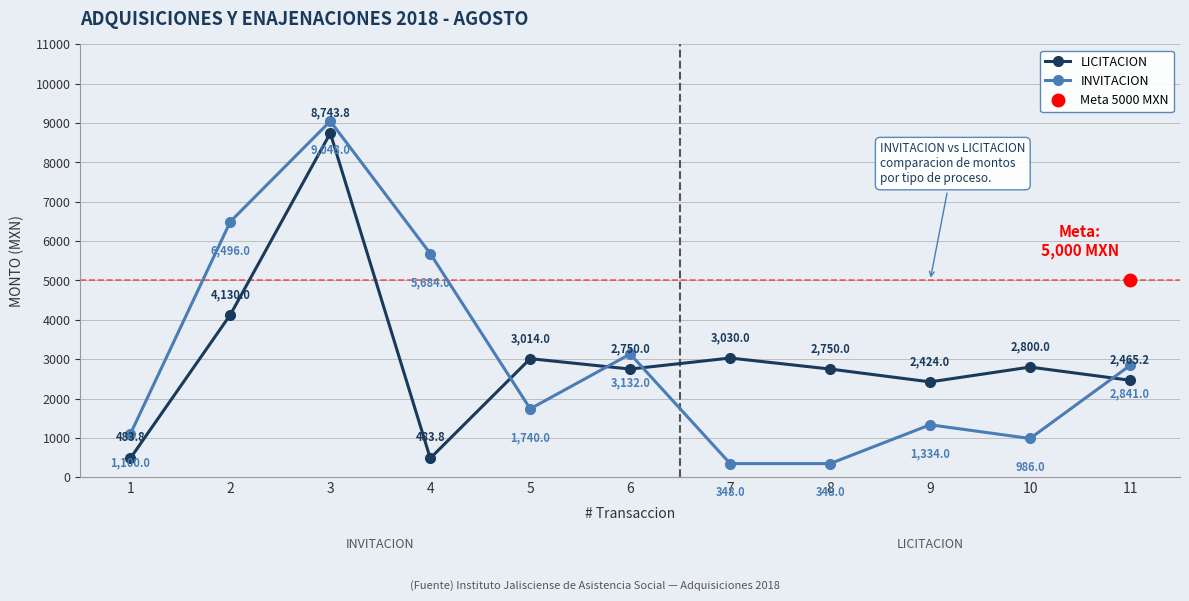

What is the value of the INVITACION point at the 5th from the left?

1740.0